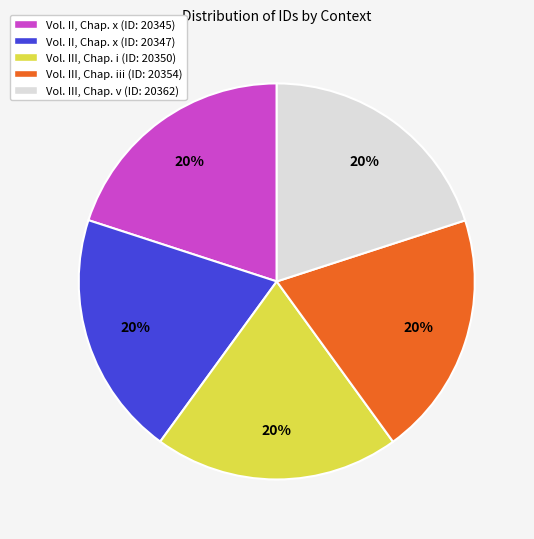

Is it true that Vol. III, Chap. i (ID: 20350) is 20% of the pie?

True